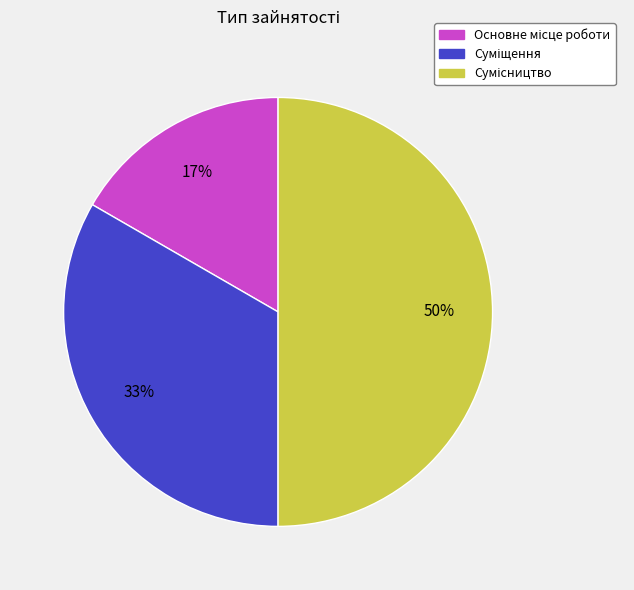

To the nearest percent, what is the average slice percentage?

33%